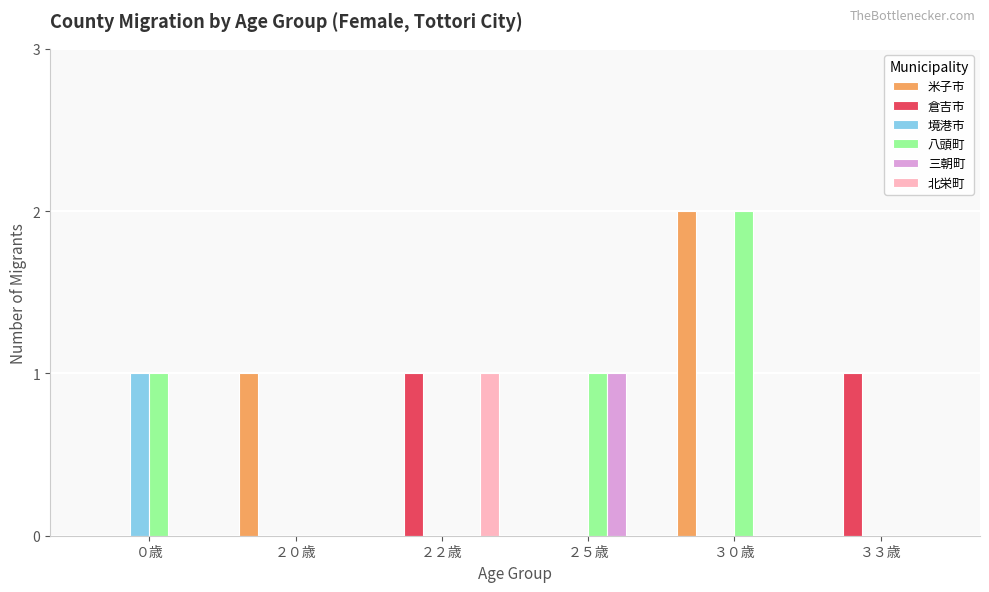

Reading left to right, what are all the values shown in this chart?

米子市: ０歳=0	２０歳=1	２２歳=0	２５歳=0	３０歳=2	３３歳=0
倉吉市: ０歳=0	２０歳=0	２２歳=1	２５歳=0	３０歳=0	３３歳=1
境港市: ０歳=1	２０歳=0	２２歳=0	２５歳=0	３０歳=0	３３歳=0
八頭町: ０歳=1	２０歳=0	２２歳=0	２５歳=1	３０歳=2	３３歳=0
三朝町: ０歳=0	２０歳=0	２２歳=0	２５歳=1	３０歳=0	３３歳=0
北栄町: ０歳=0	２０歳=0	２２歳=1	２５歳=0	３０歳=0	３３歳=0